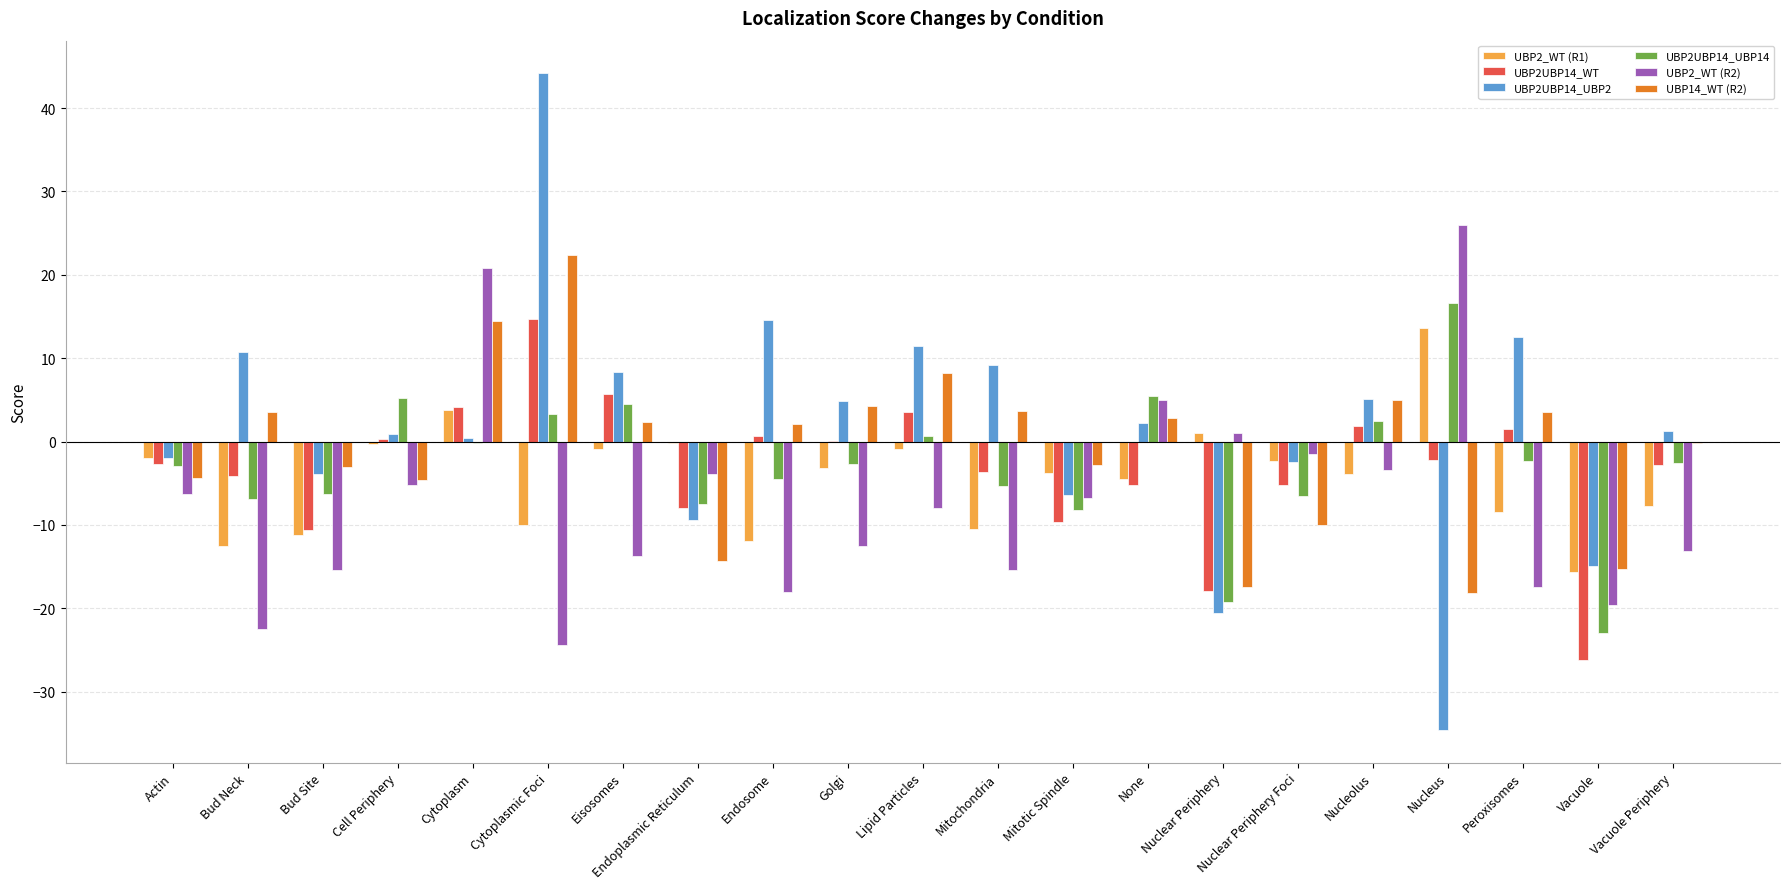

What is the sum of all UBP14_WT (R2) values?

-17.7